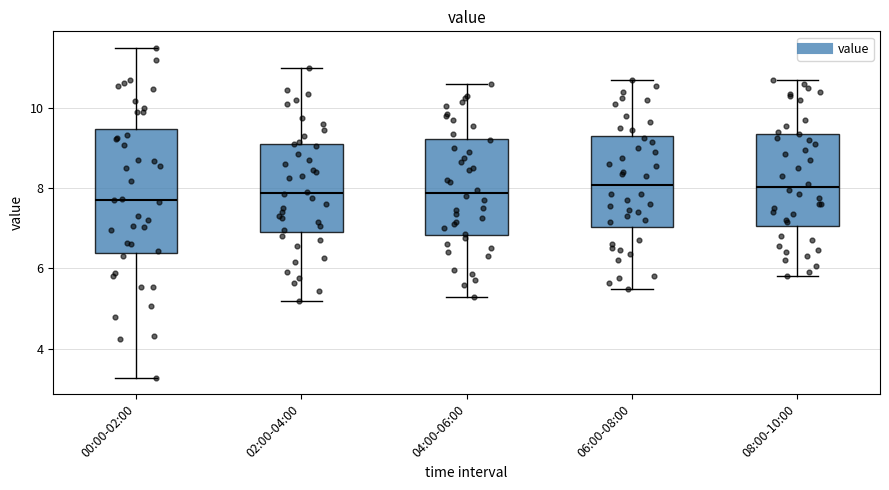

Reading left to right, read every box against the y-axis: the position of its median line, the range the box covers, and the ends of its whiskers. The values are not printed on the chart, so give them approximately, as read against the axis.

00:00-02:00: median 7.8, box 6.4 to 9.4, whiskers 3.2 to 11.6
02:00-04:00: median 7.8, box 7.0 to 9.2, whiskers 5.2 to 11.0
04:00-06:00: median 7.8, box 6.8 to 9.2, whiskers 5.4 to 10.6
06:00-08:00: median 8.0, box 7.0 to 9.4, whiskers 5.6 to 10.8
08:00-10:00: median 8.0, box 7.0 to 9.4, whiskers 5.8 to 10.8